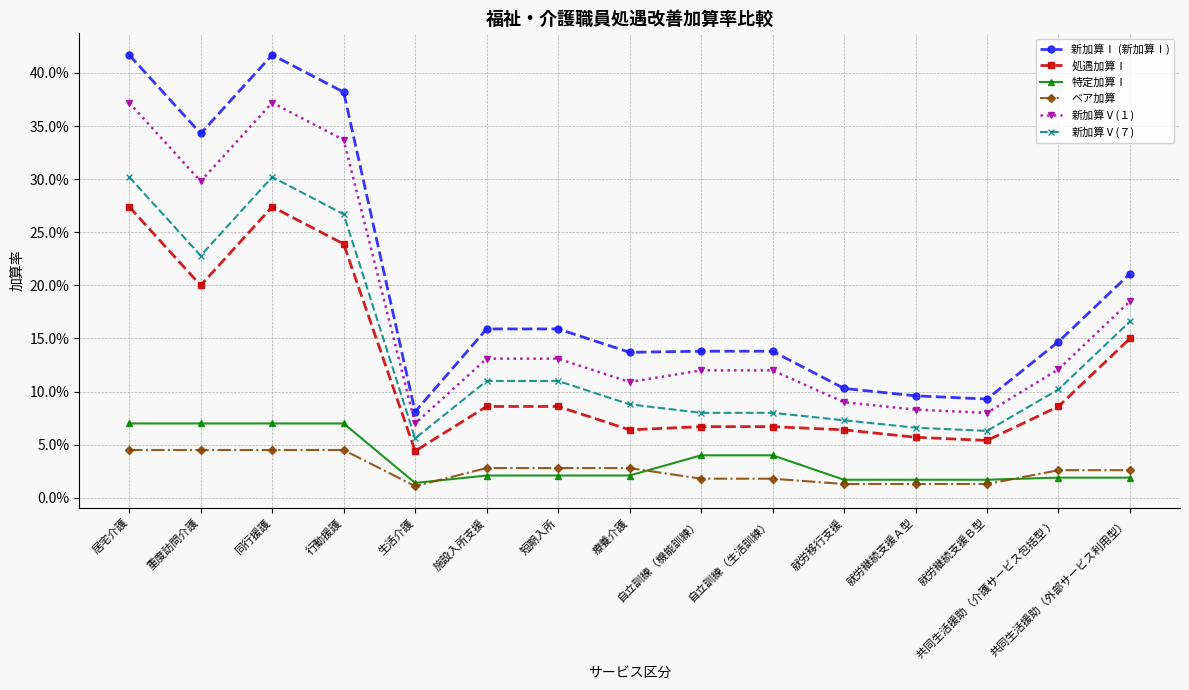

What is the label of the 3rd point from the right?

就労継続支援Ｂ型